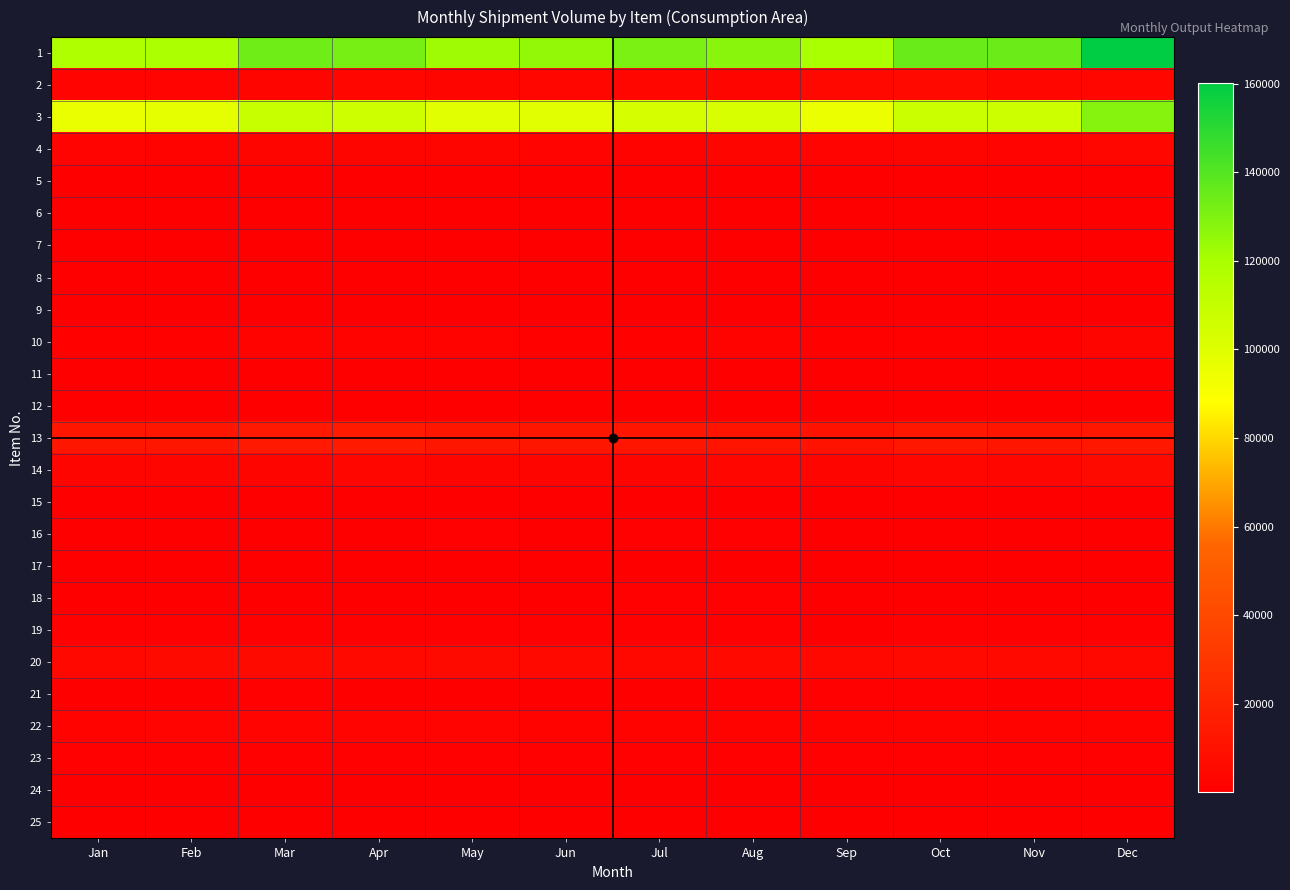

What is the smallest value displayed?

23.0